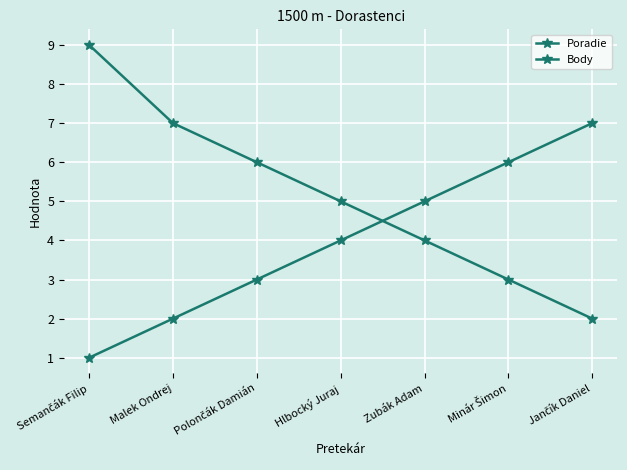

What is the average value of the Body series?

5